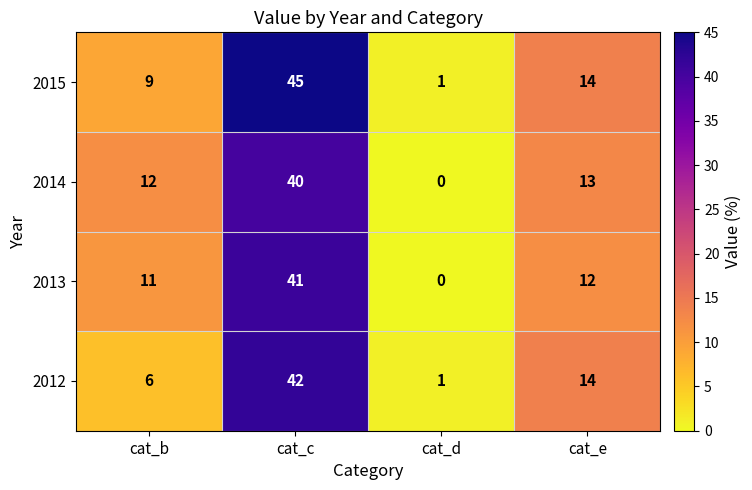

What is the difference between the highest and lowest values at cat_b?

6